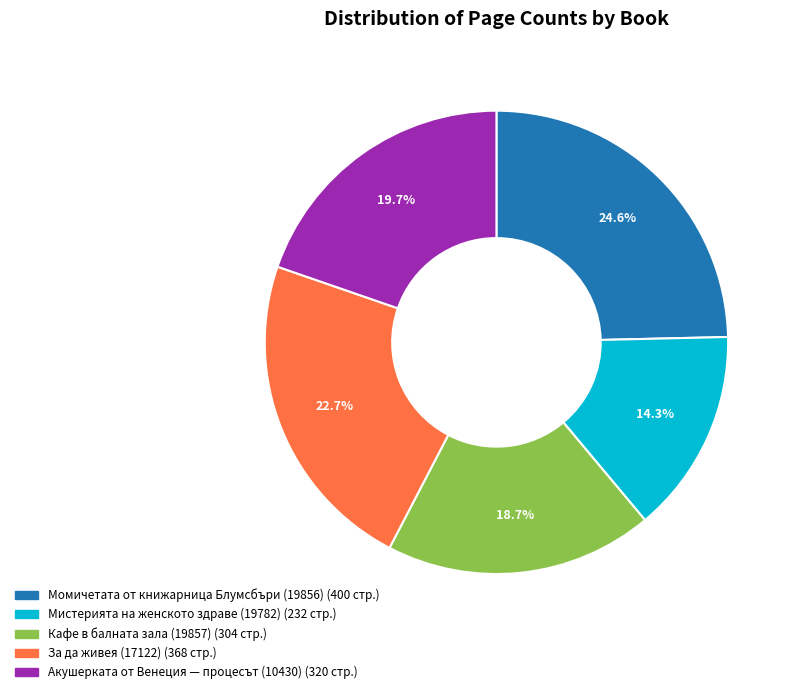

Do Мистерията на женското здраве (19782) and Момичетата от книжарница Блумсбъри (19856) together represent more than half of the pie?

No